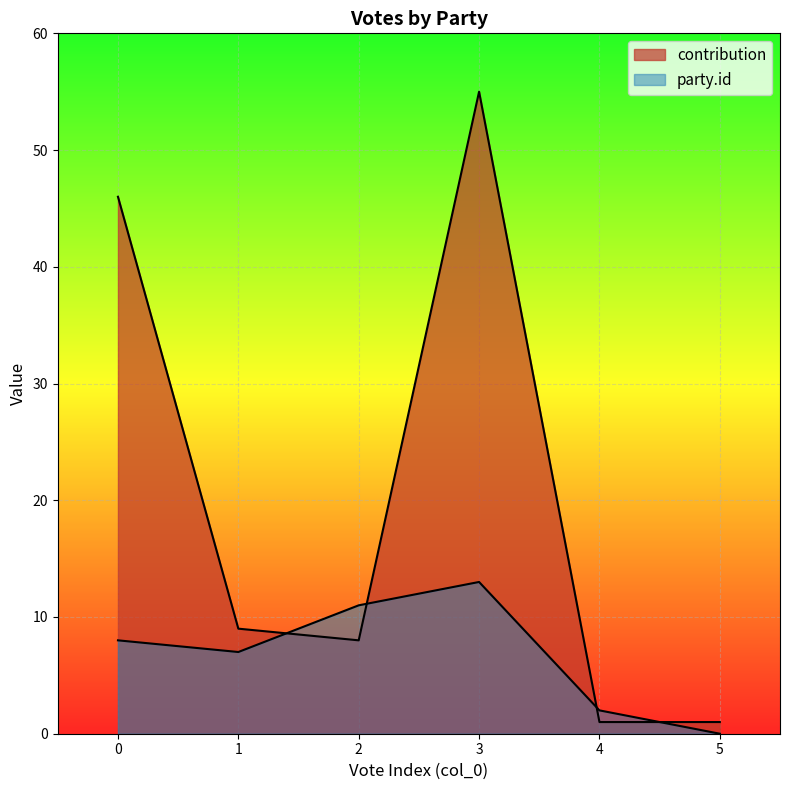

Rank the series at 0 from lowest to highest value.

party.id, contribution